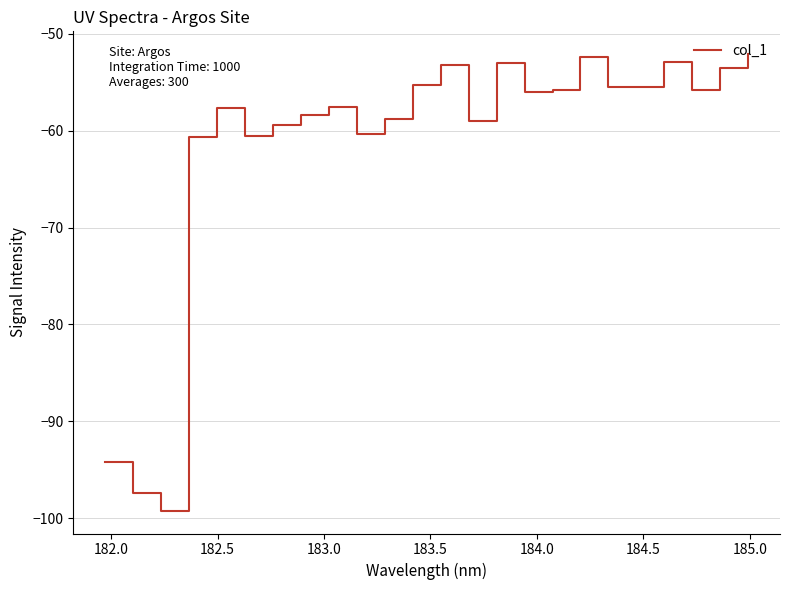

Does the chart have visible grid lines?

Yes